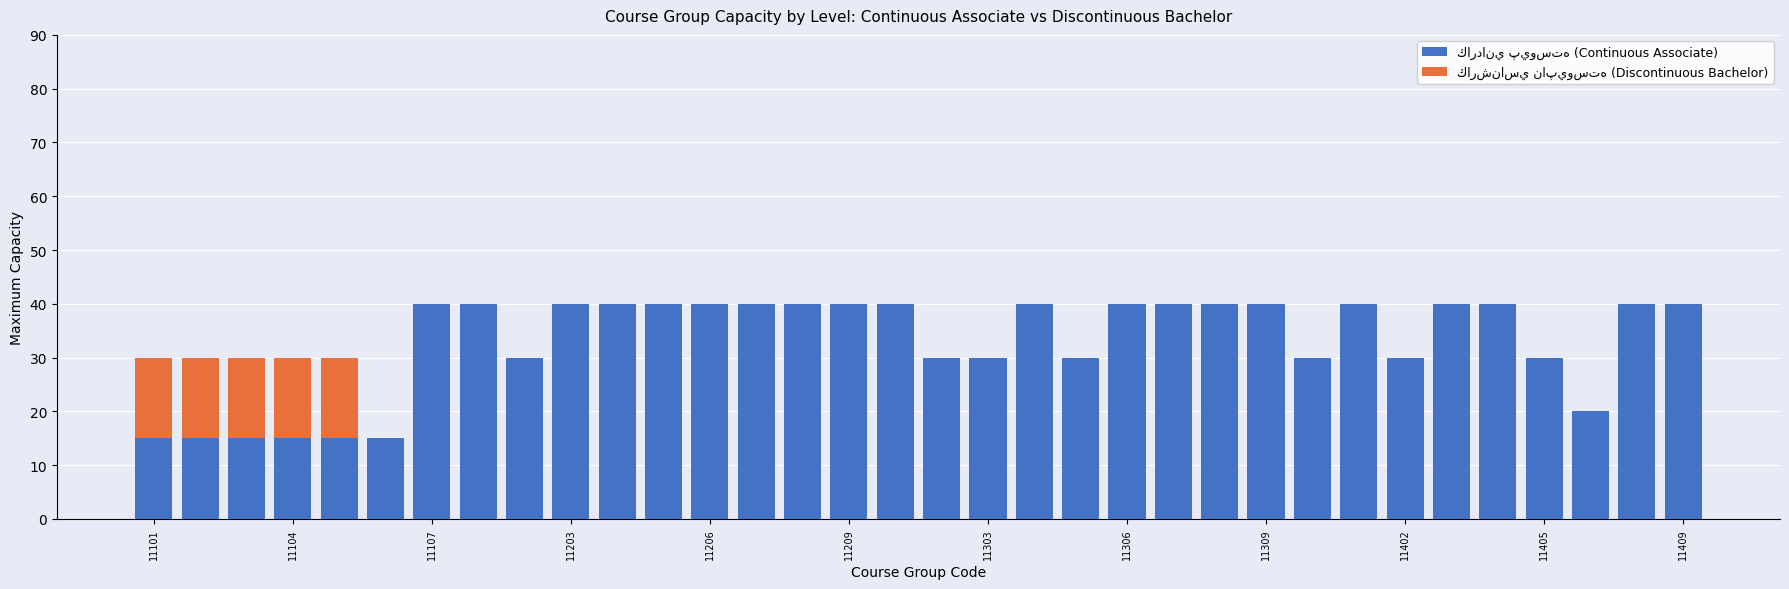

Are the bars horizontal?

No